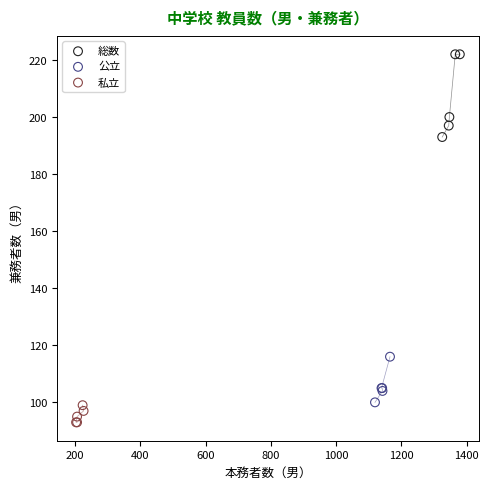

Which series contains the highest Y value?

総数